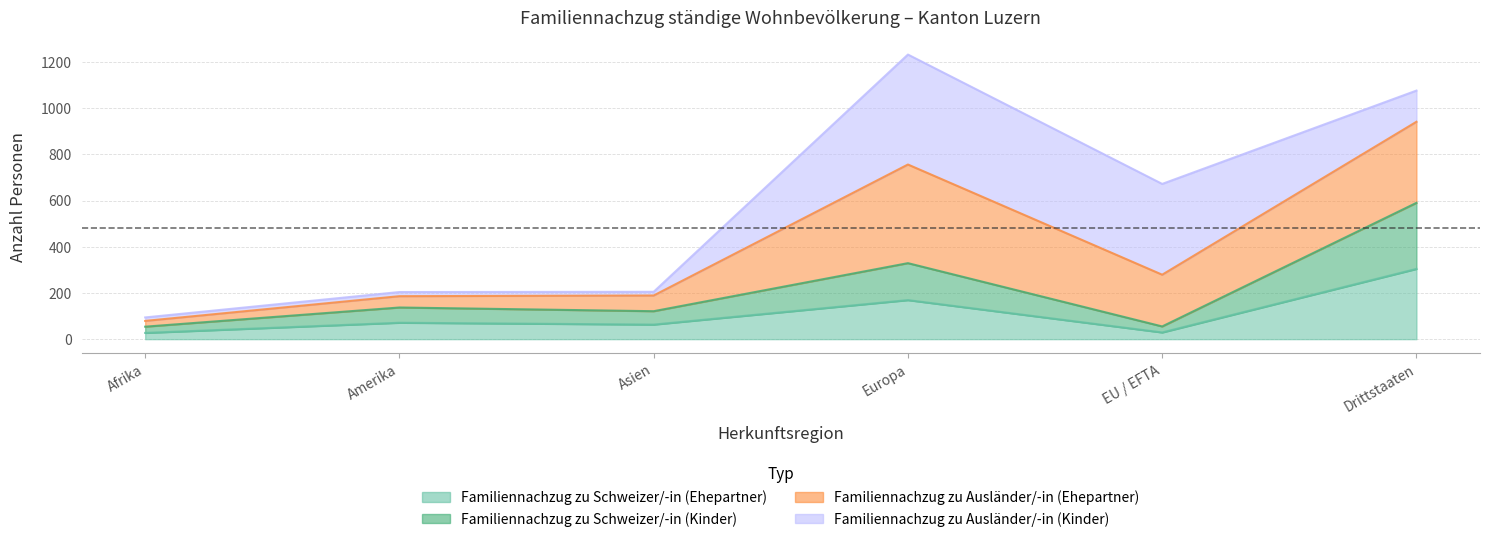

What is the spread (max minus min) of values at Amerika?

133